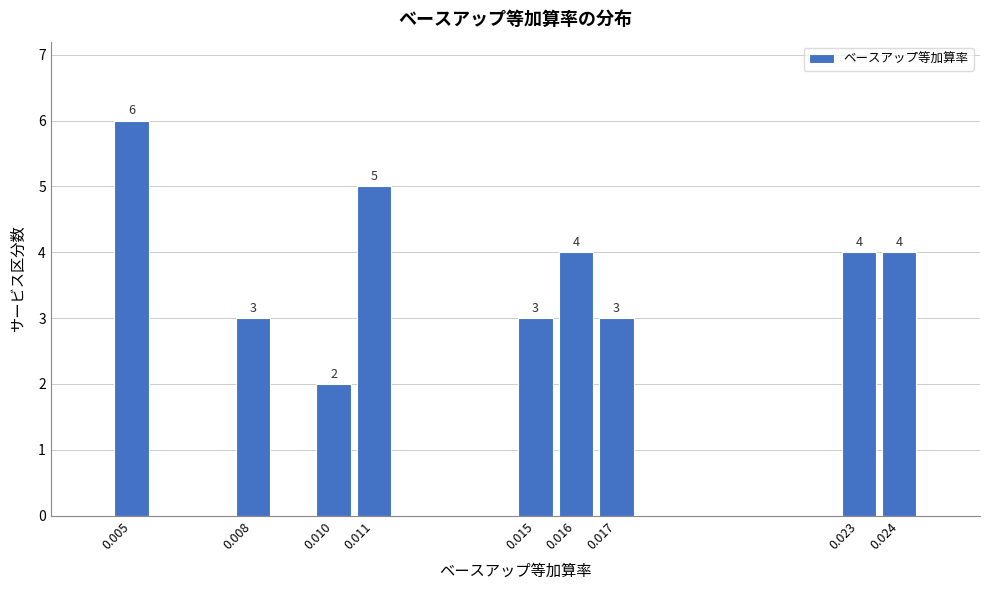

Reading left to right, list all the values displayed in this chart.

0.005=6	0.008=3	0.010=2	0.011=5	0.015=3	0.016=4	0.017=3	0.023=4	0.024=4